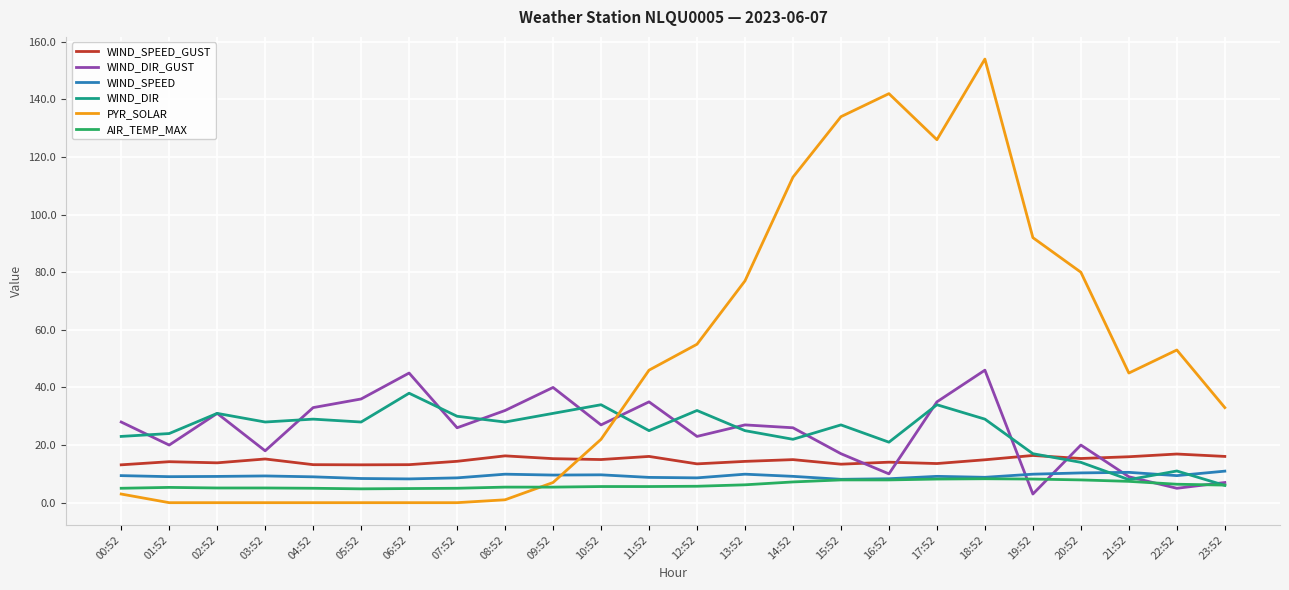

Which series has the largest total across all categories?

PYR_SOLAR